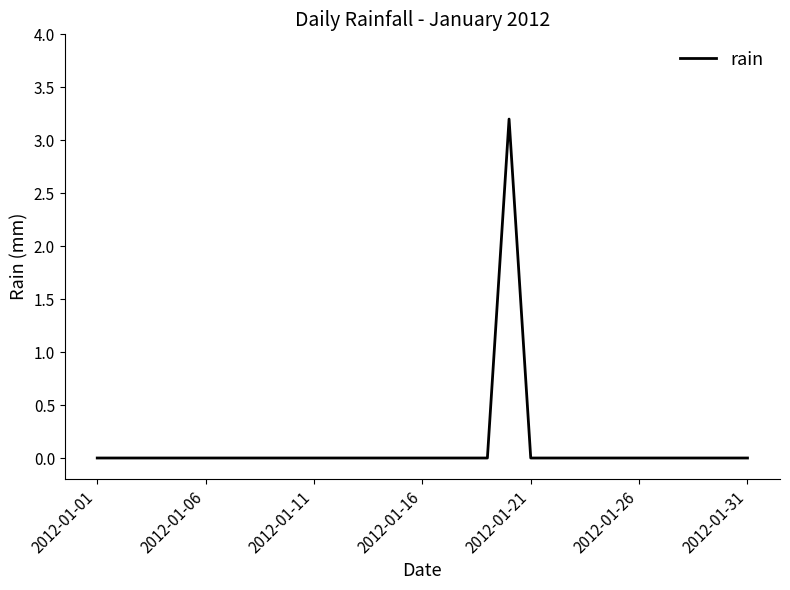

How many values are between 0 and 1?

30